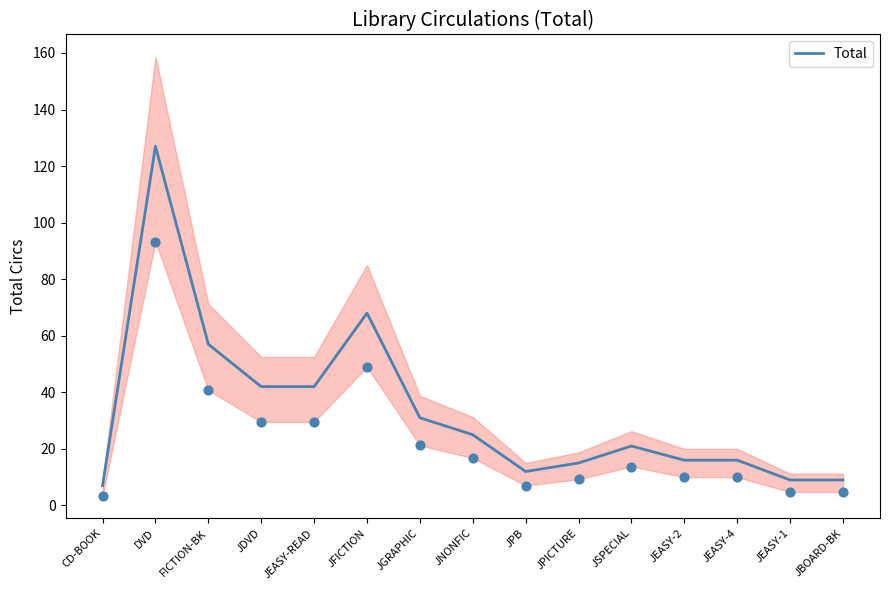

Which has a higher value, JPB or JPICTURE?

JPICTURE